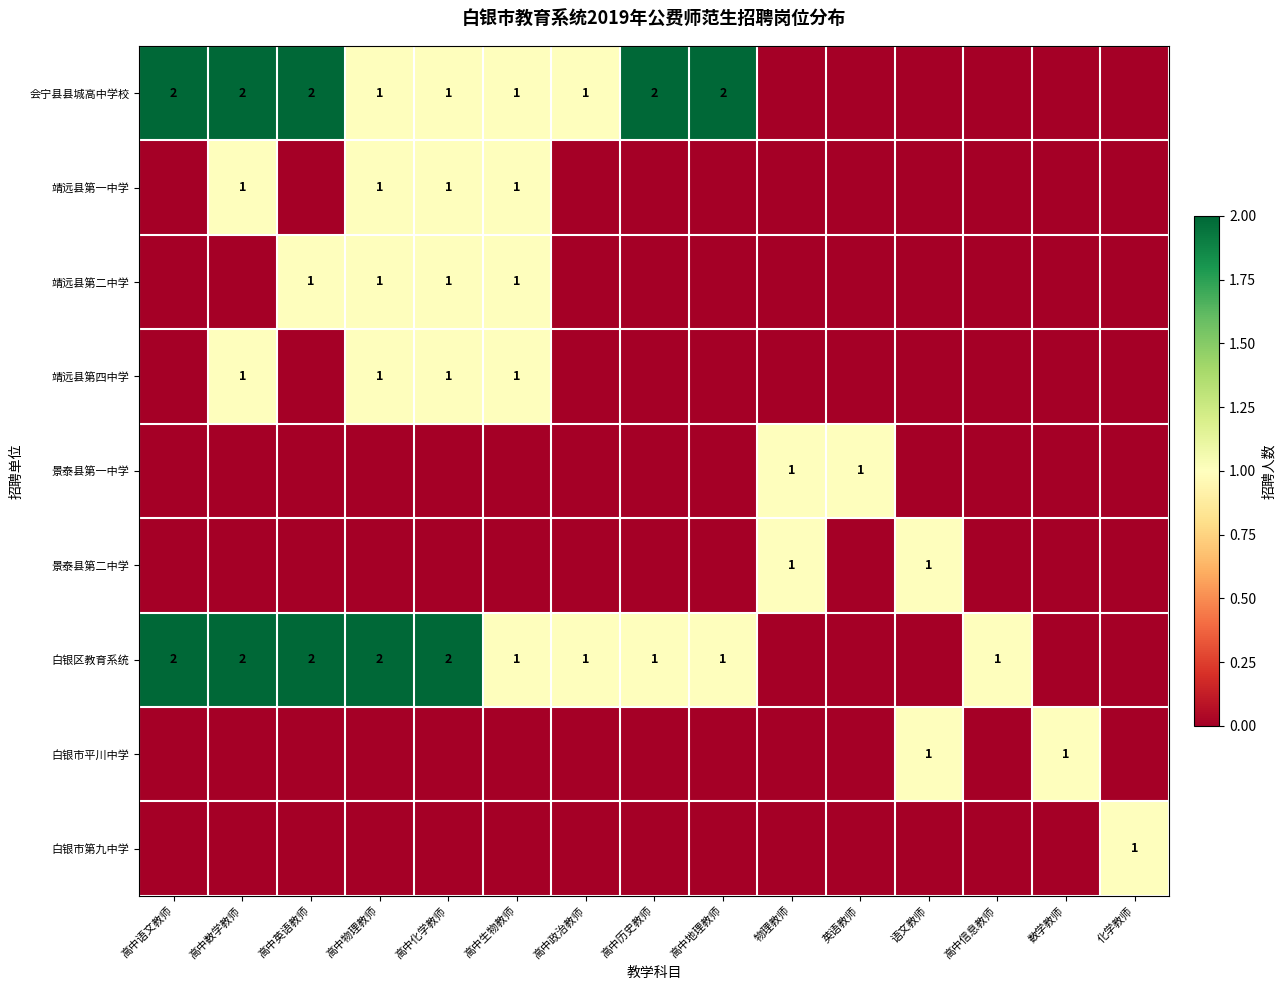

At which category is the sum across all series the highest?

高中数学教师